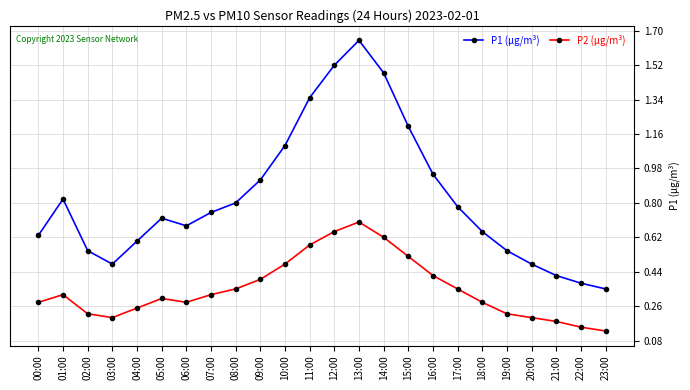

True or false: P1 (µg/m³) has more than 1 points higher than both neighbors.

True